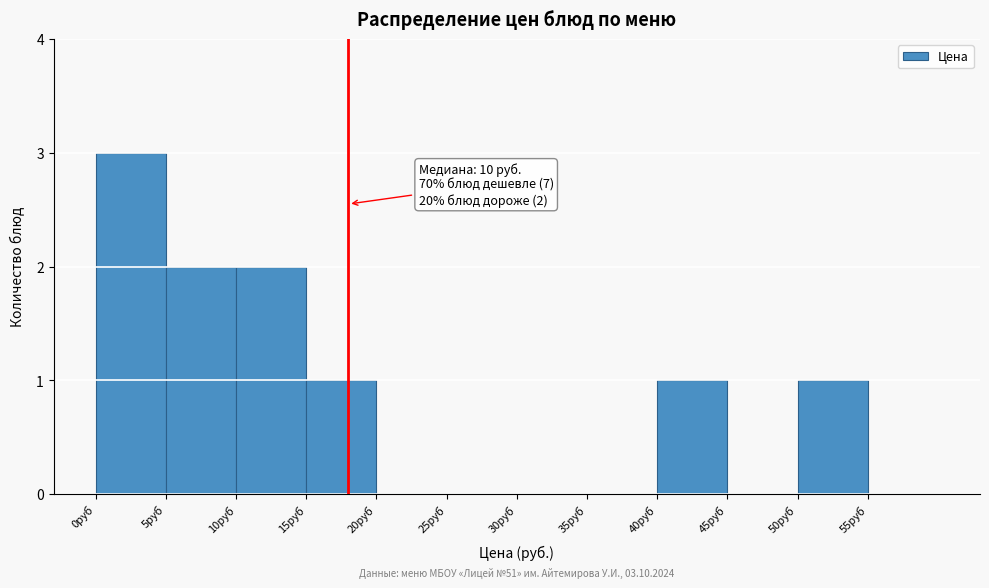

Over which range of the x-axis is the bar tallest?

0 to 5